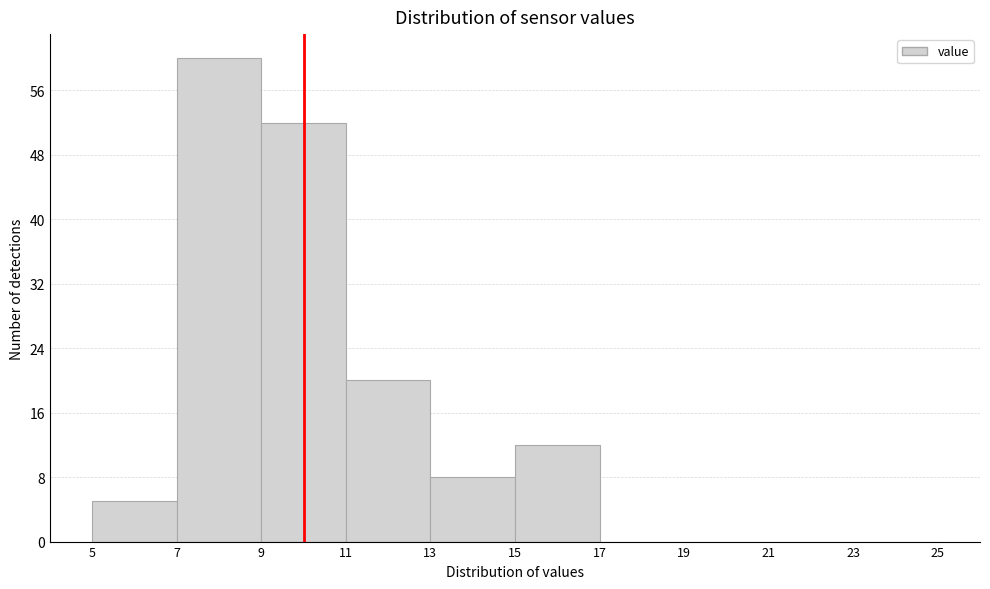

Reading left to right, transcribe this chart: for each bar, give the range it covers on the x-axis and its height. The values are not printed on the chart, so give them approximately, as read against the axis.

5 to 7: 5
7 to 9: 60
9 to 11: 52
11 to 13: 20
13 to 15: 8
15 to 17: 12
17 to 19: 0
19 to 21: 0
21 to 23: 0
23 to 25: 0